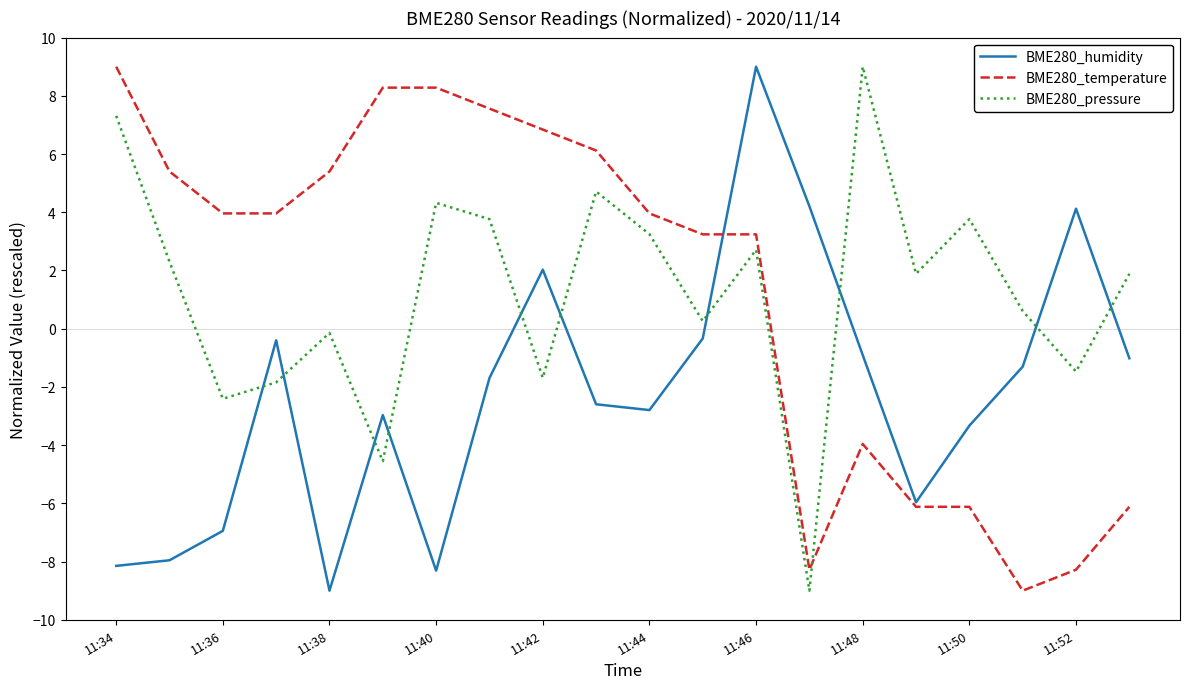

How many values in the BME280_pressure series are below 1?

9